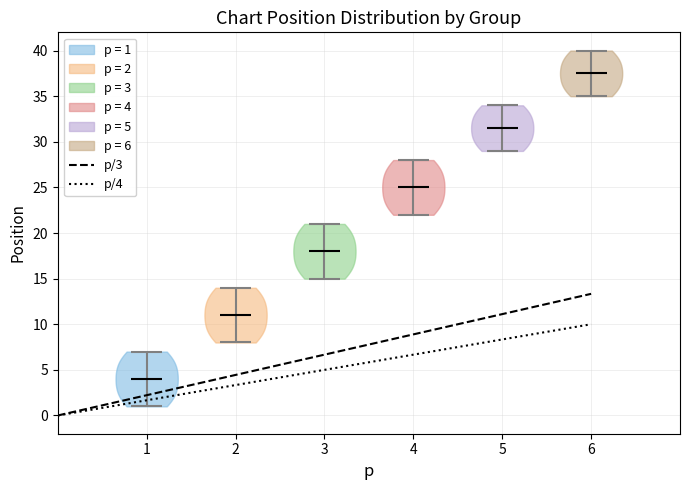

Which violin has the highest median line?

6